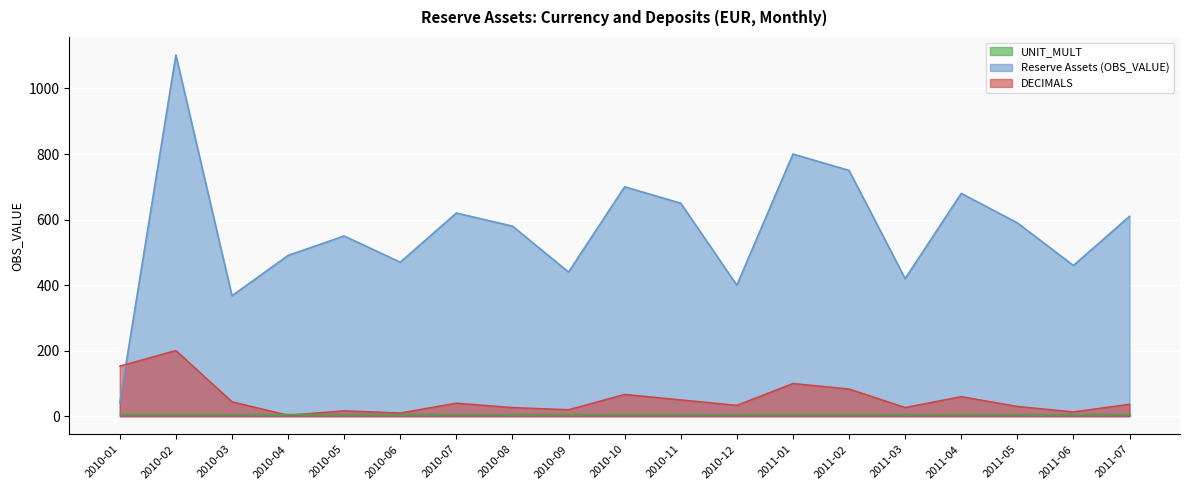

Is the value of DECIMALS at 2010-09 greater than the value of Reserve Assets (OBS_VALUE) at 2011-01?

No